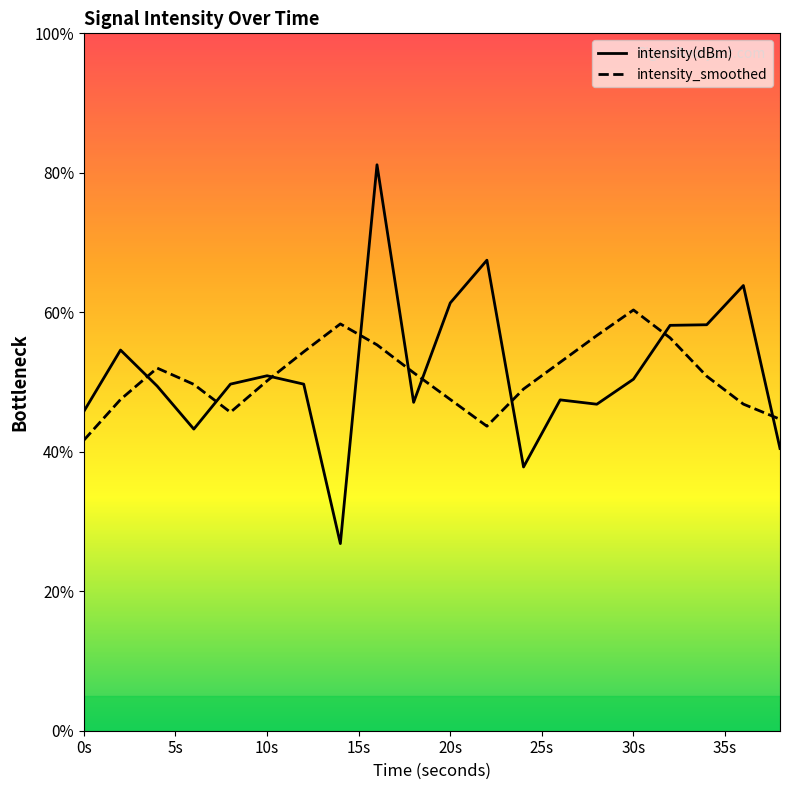

At 20s, list the series in order from smallest to largest.

intensity_smoothed, intensity(dBm)